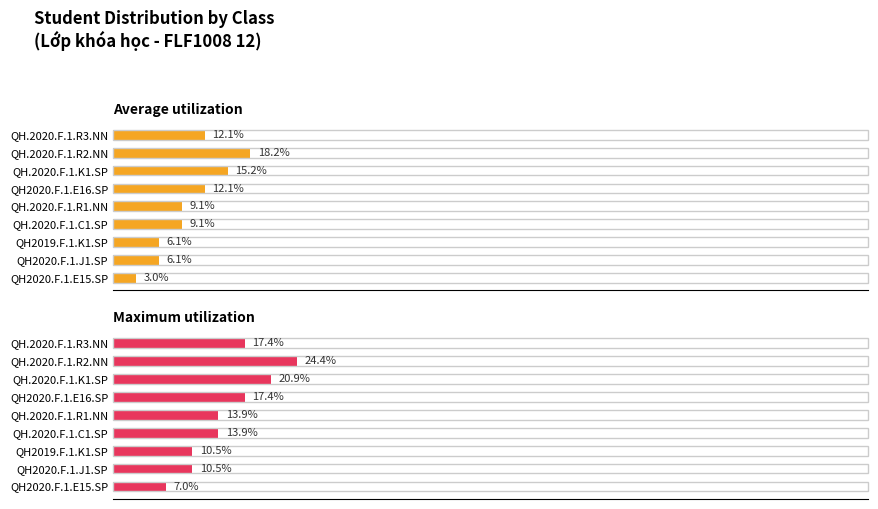

What is the total value across all series at QH.2020.F.1.R3.NN?

29.5